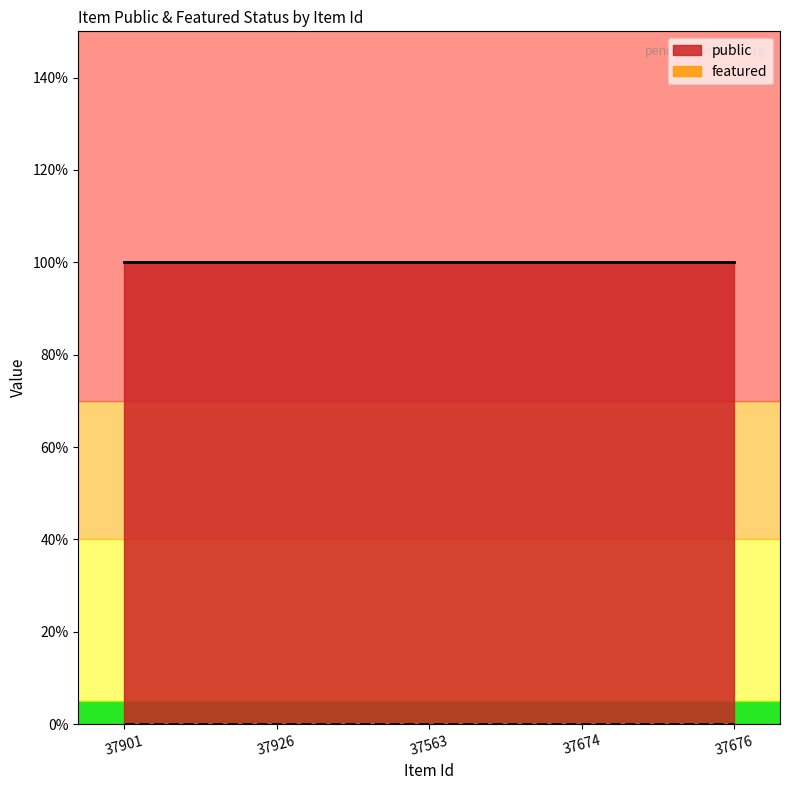

What is the minimum value for public?

1